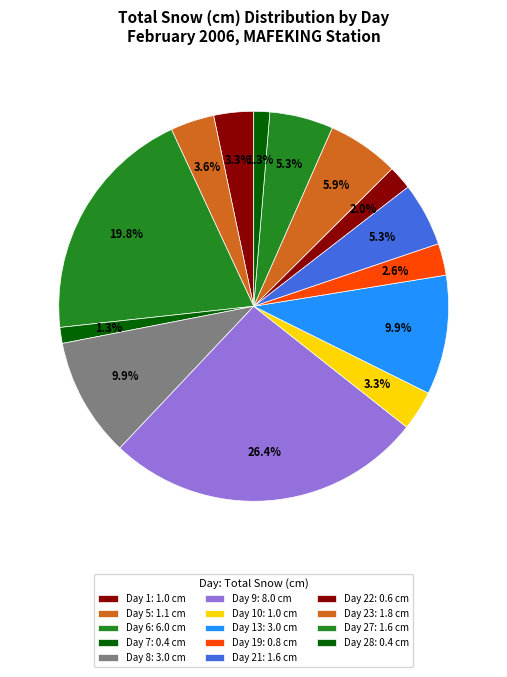

How many segments does this pie chart have?

14